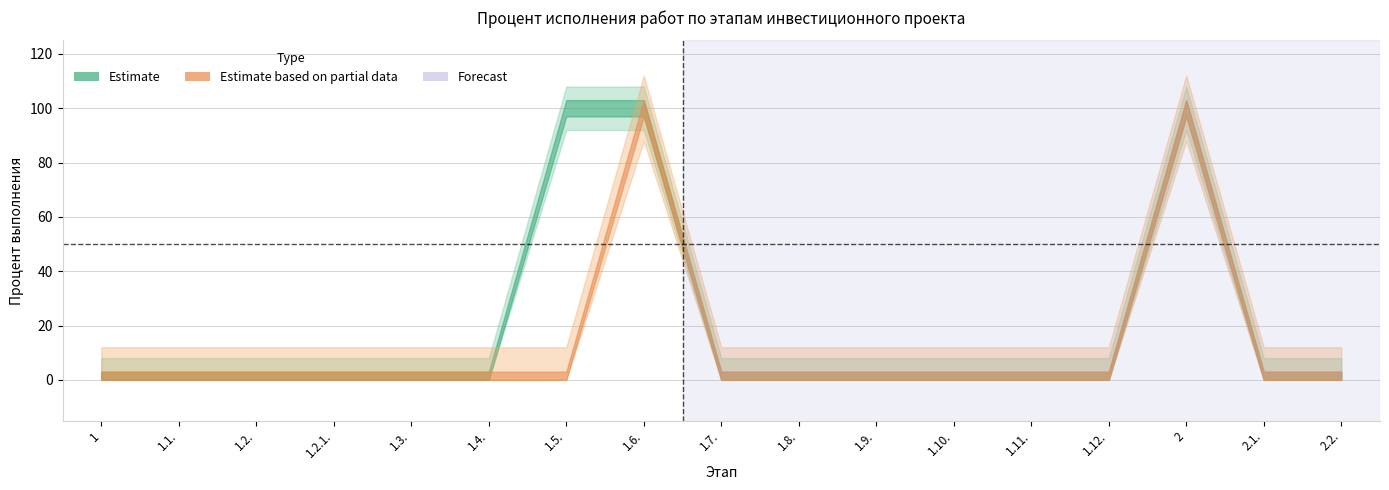

Between 1.8. and 1.4., which is larger?

1.8.